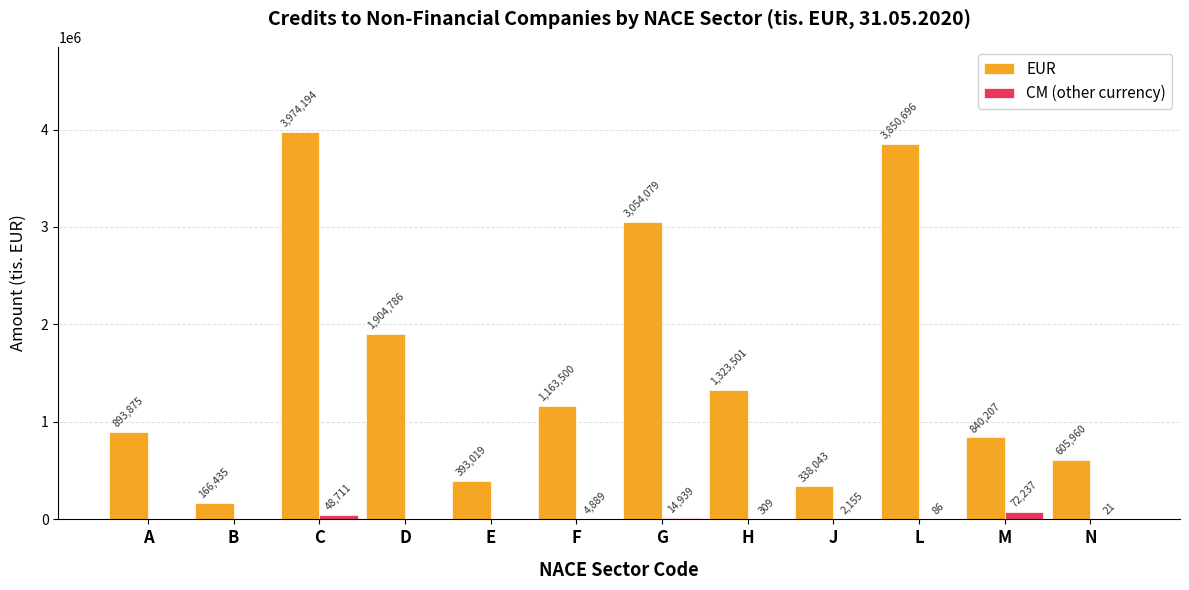

Reading left to right, transcribe all the data shown in this chart.

EUR: 893875	166435	3974194	1904786	393019	1163500	3054079	1323501	338043	3850696	840207	605960
CM (other currency): 0	0	48711	0	0	4889	14939	309	2155	86	72237	21